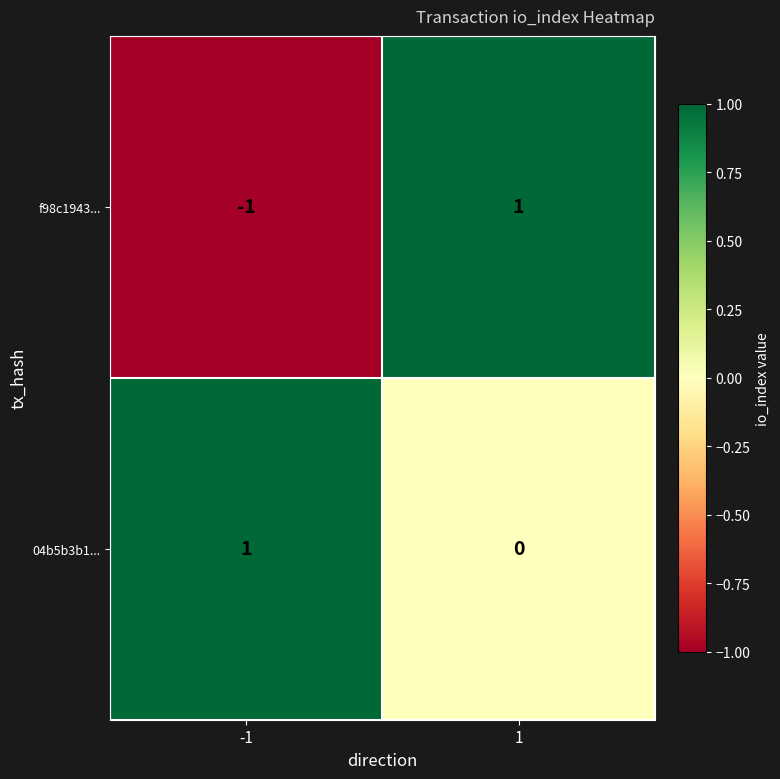

True or false: 04b5b3b1... has a value of 0 at 1.

True